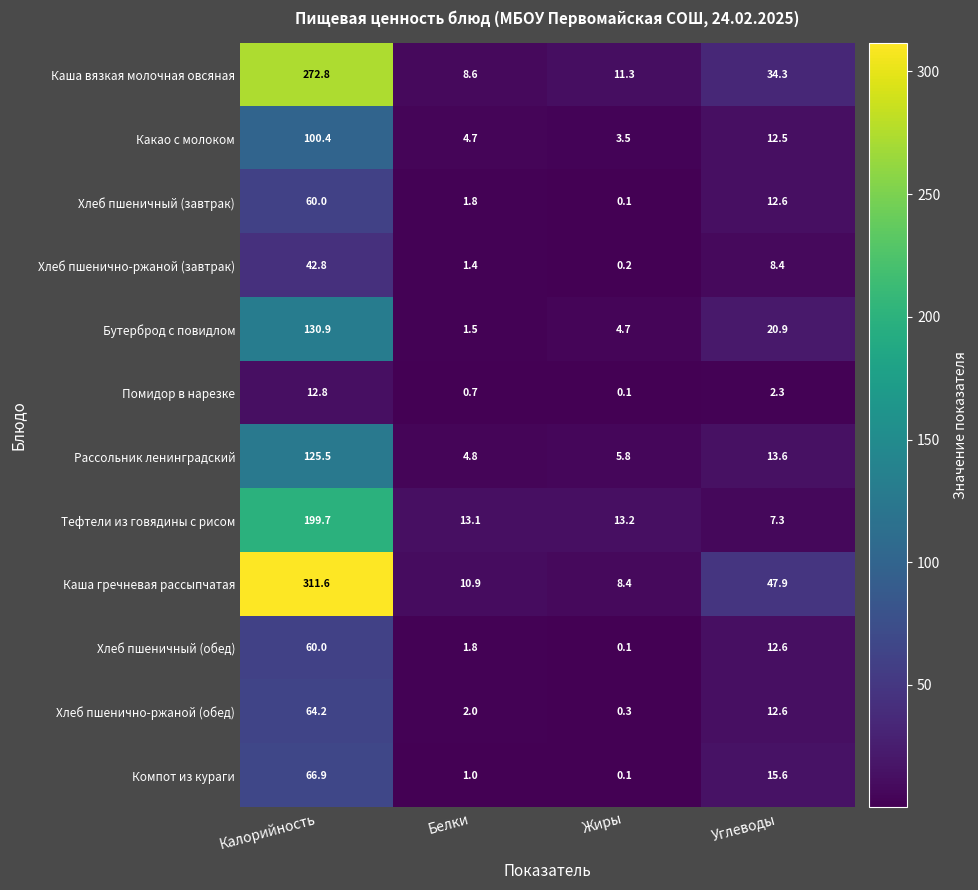

What is the minimum value shown in the chart?

0.1